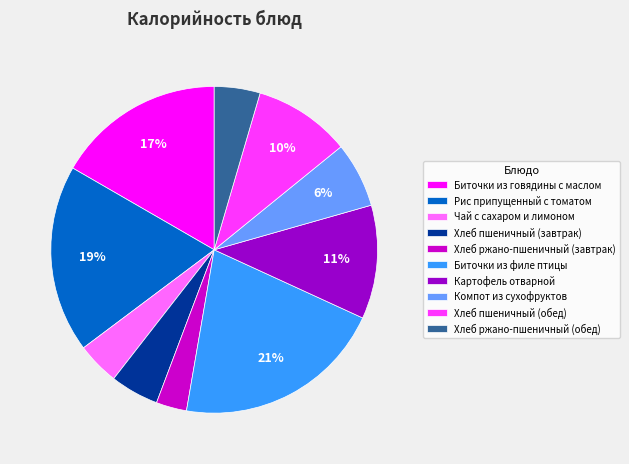

Which category has the biggest portion of the pie?

Биточки из филе птицы